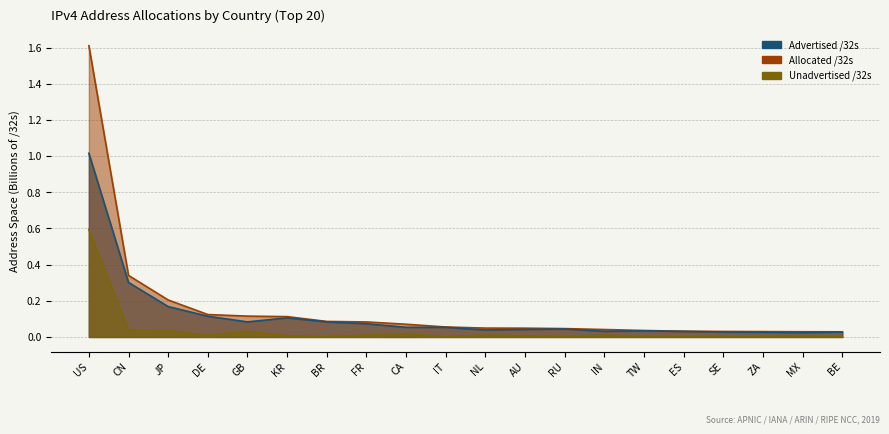

Which category has the lowest value across all series?

ES